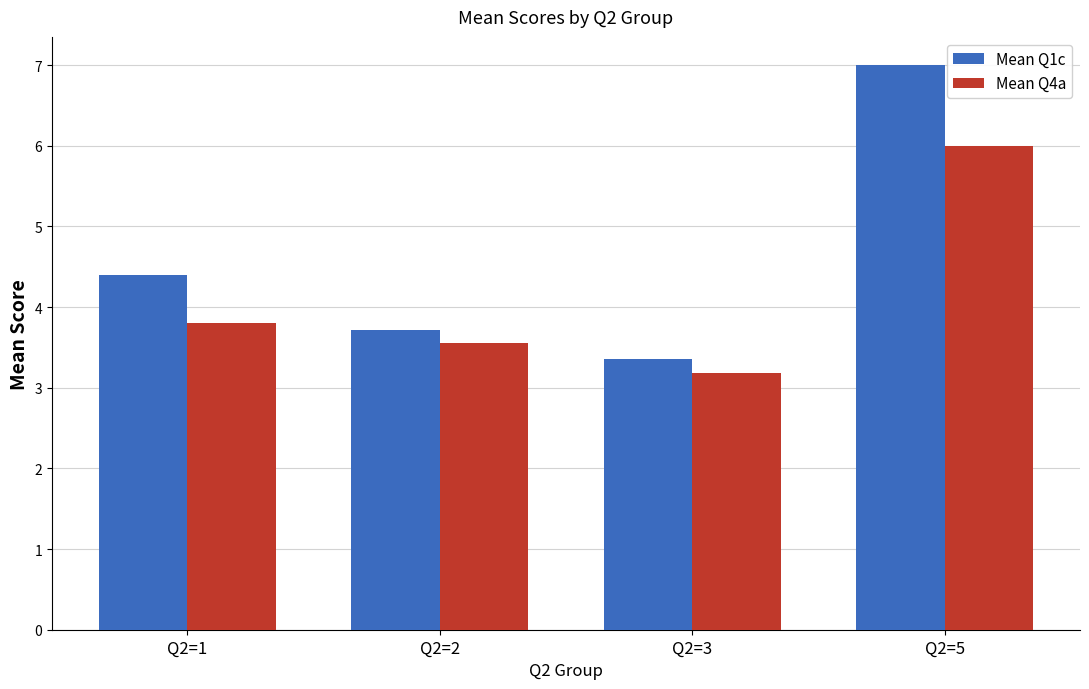

What are all the series names shown in the legend?

Mean Q1c, Mean Q4a